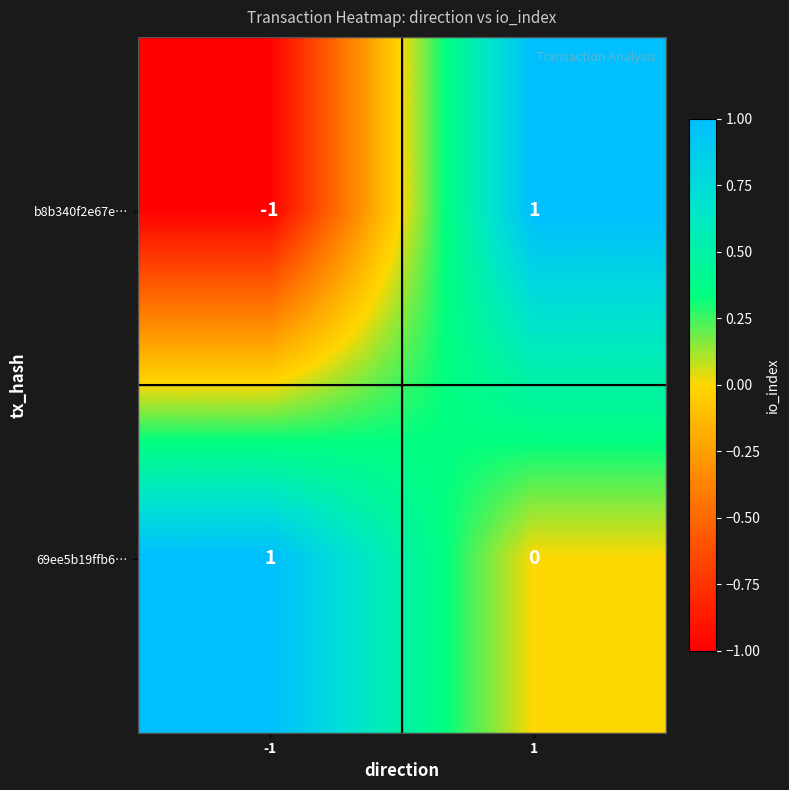

Reading left to right, list all the values displayed in this chart.

b8b340f2e67e…: -1=-1	1=1
69ee5b19ffb6…: -1=1	1=0